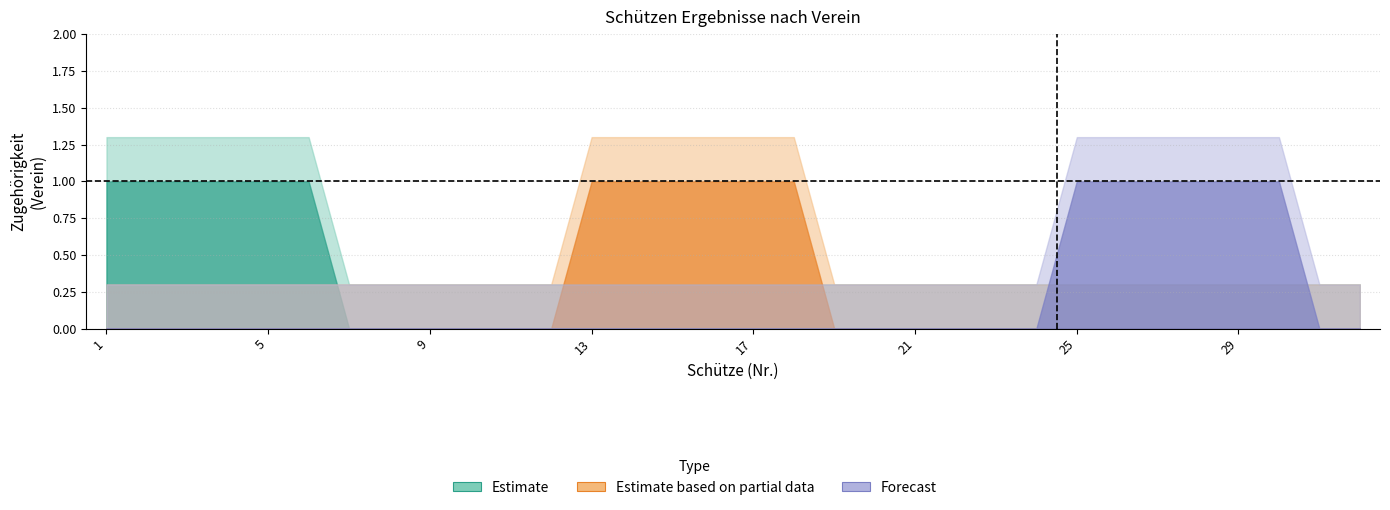

What is the greatest value displayed?

1